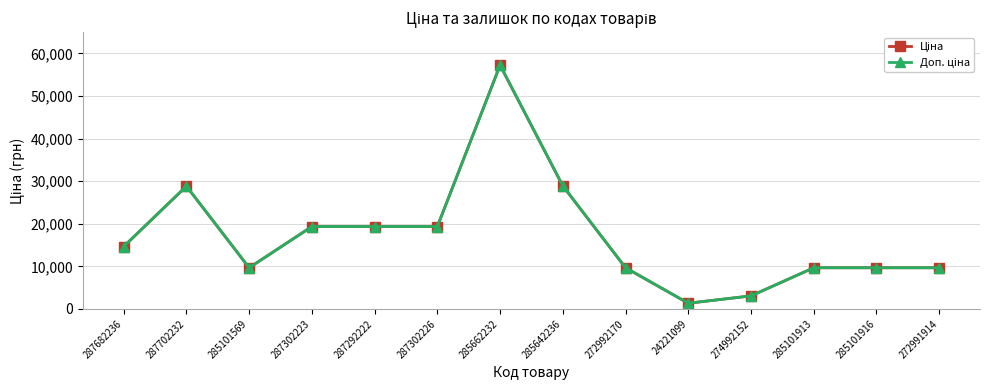

What is the label of the 3rd point from the right?

285101913